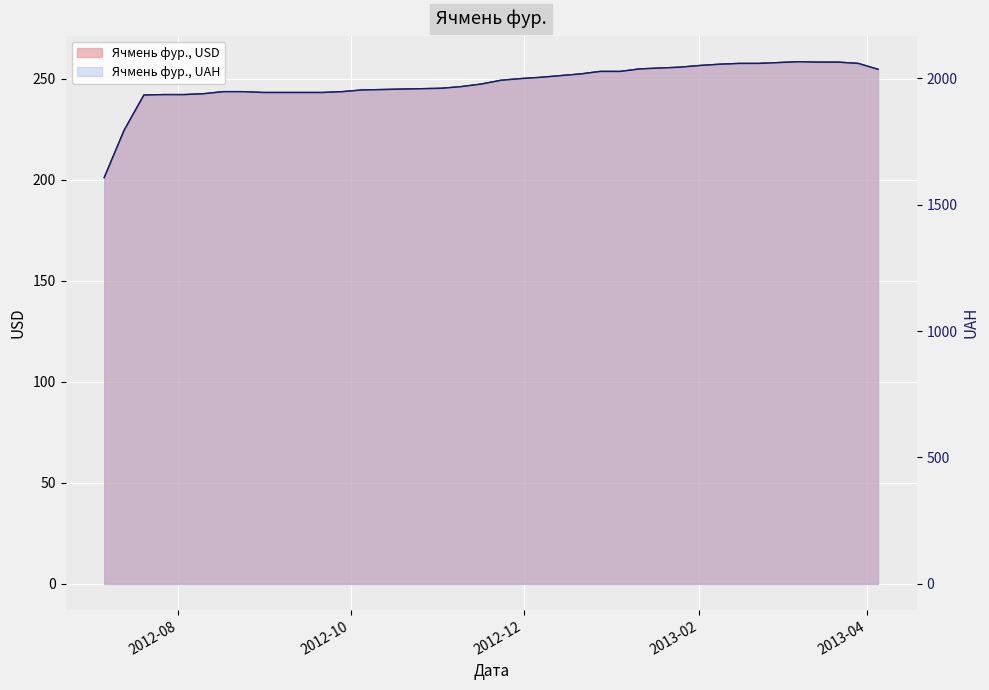

Read the Ячмень фур., USD value at 2012-12-28.

253.6